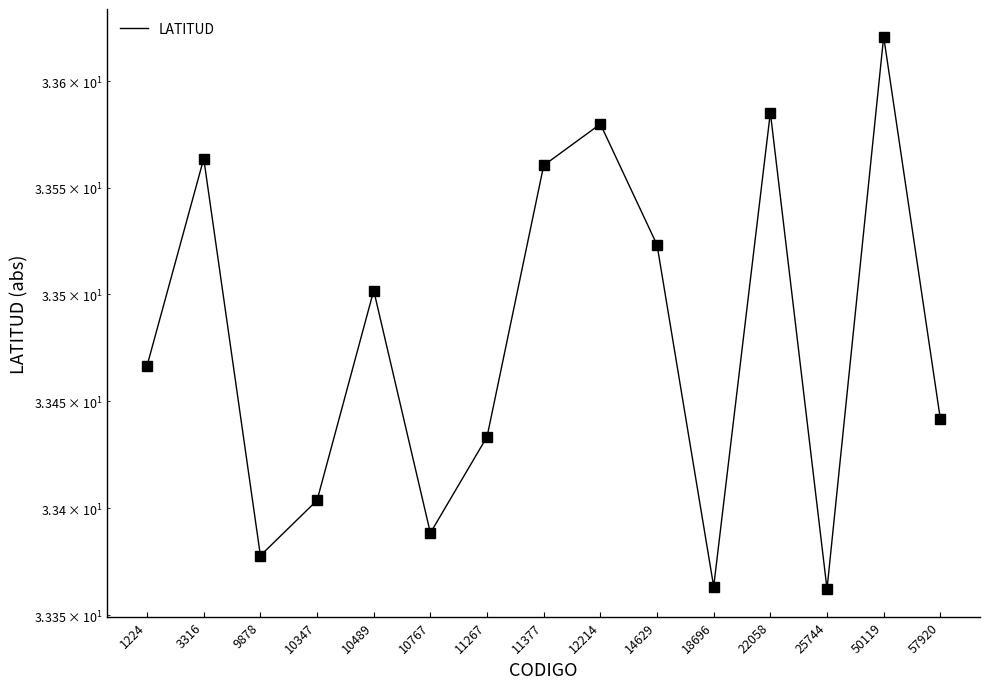

What is the sum of the values at 9878 and 25744?

66.7